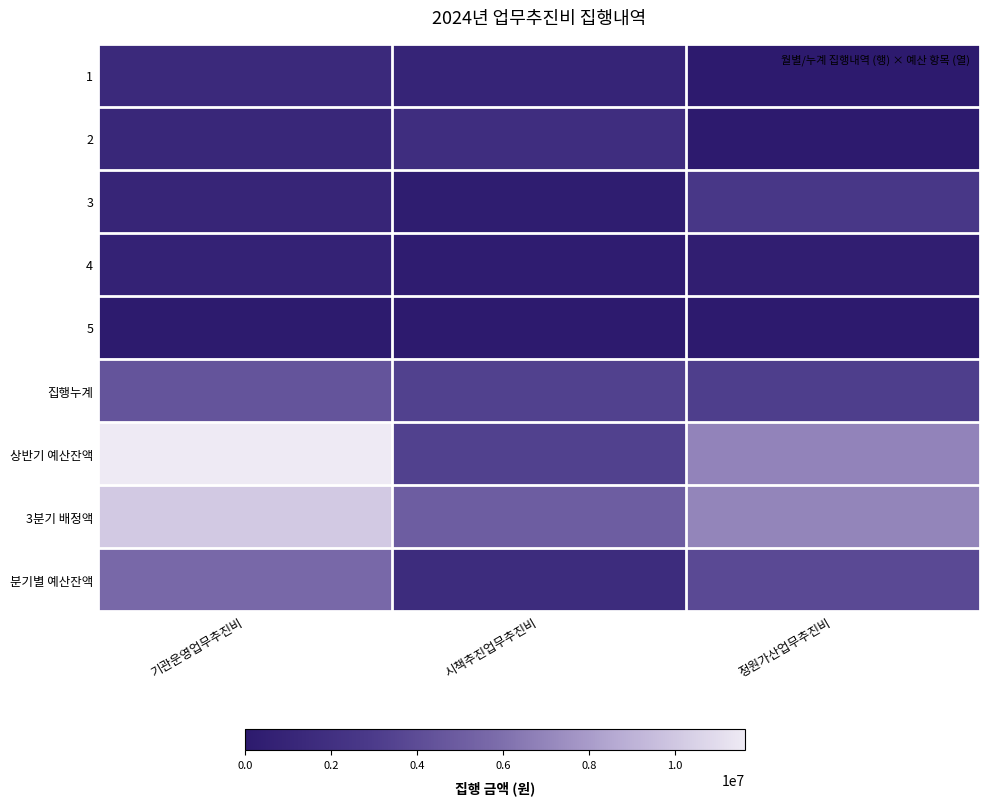

What is the maximum value shown in the chart?

11625900